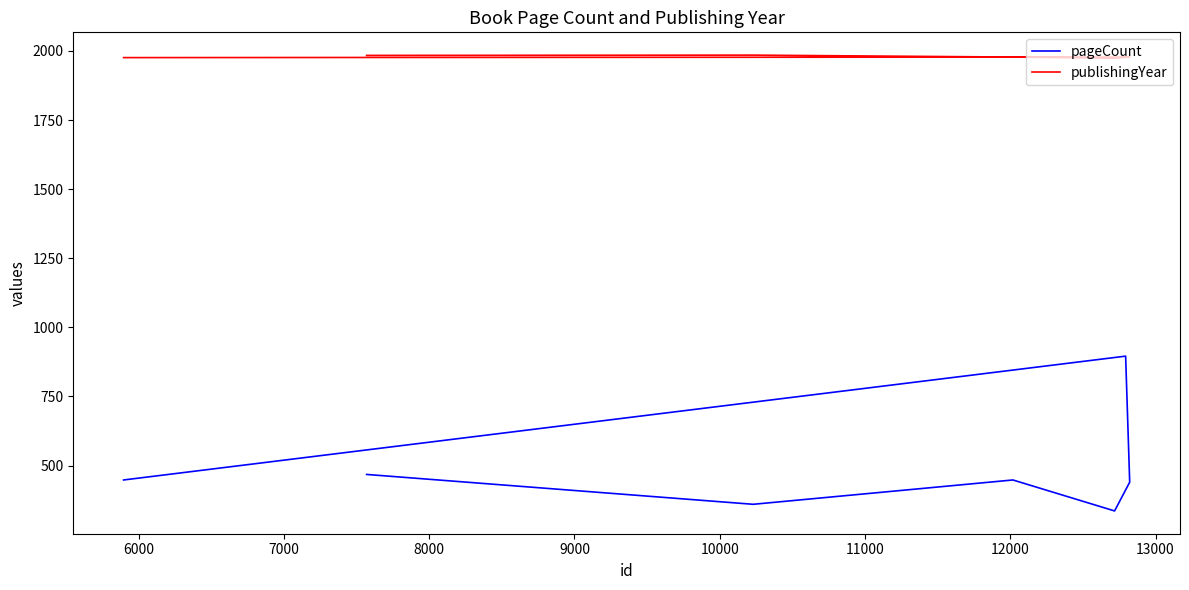

Between 7000 and 9000, which is larger?

9000